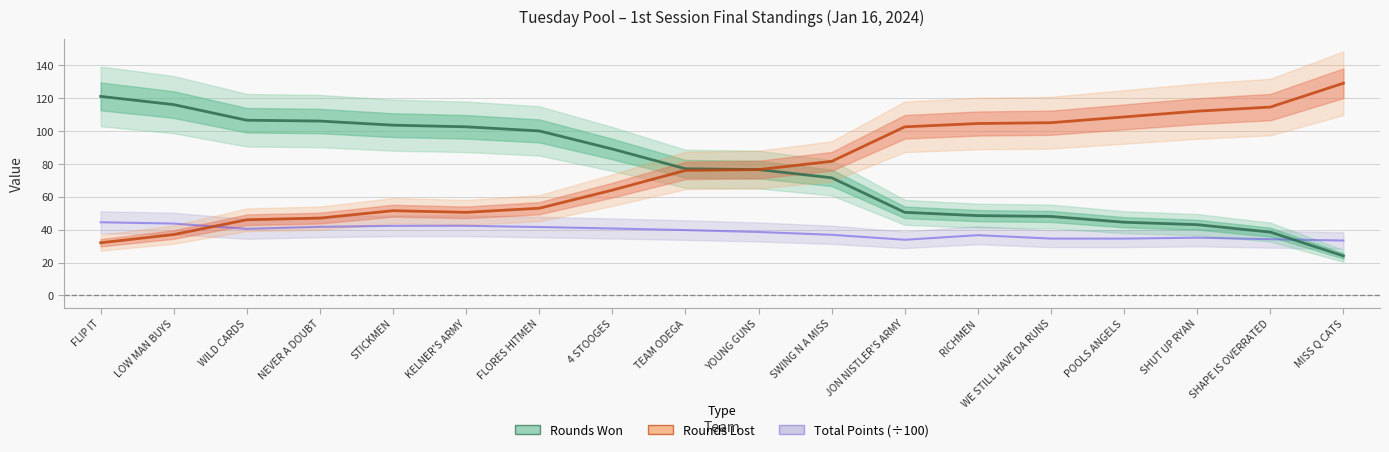

What position from the left is KELNER'S ARMY?

6